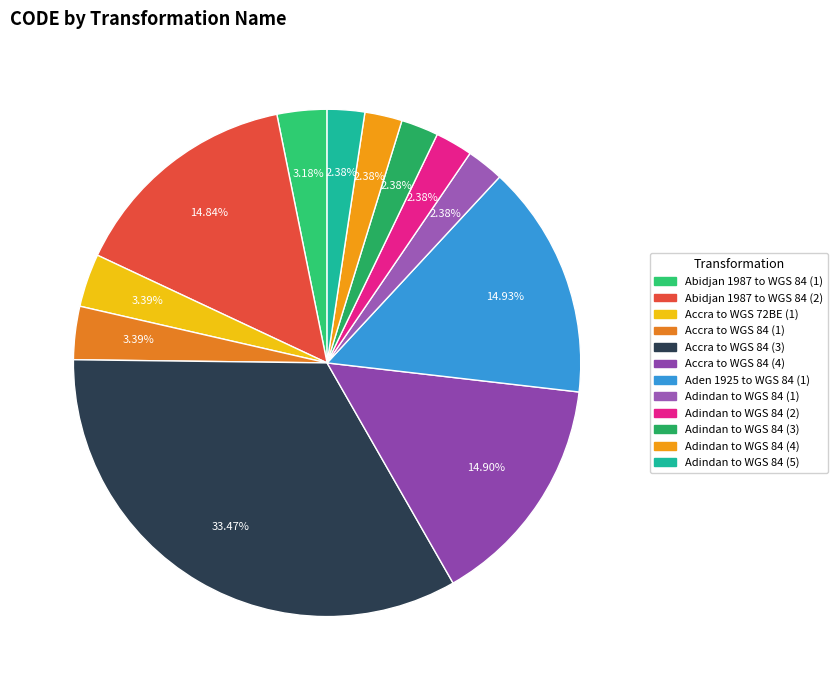

Rank the categories by value from highest to lowest.

Accra to WGS 84 (3), Aden 1925 to WGS 84 (1), Accra to WGS 84 (4), Abidjan 1987 to WGS 84 (2), Accra to WGS 72BE (1), Accra to WGS 84 (1), Abidjan 1987 to WGS 84 (1), Adindan to WGS 84 (5), Adindan to WGS 84 (4), Adindan to WGS 84 (3), Adindan to WGS 84 (2), Adindan to WGS 84 (1)